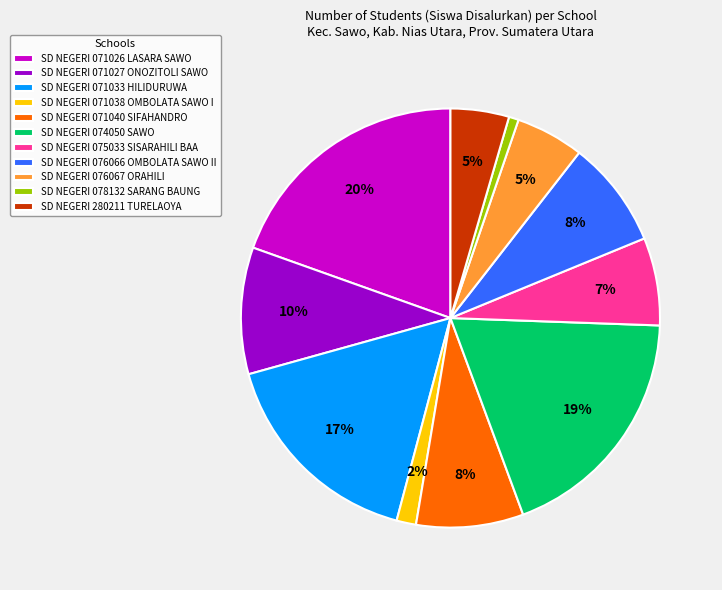

To the nearest percent, what is the combined percentage of SD NEGERI 071027 ONOZITOLI SAWO and SD NEGERI 071033 HILIDURUWA?

26%